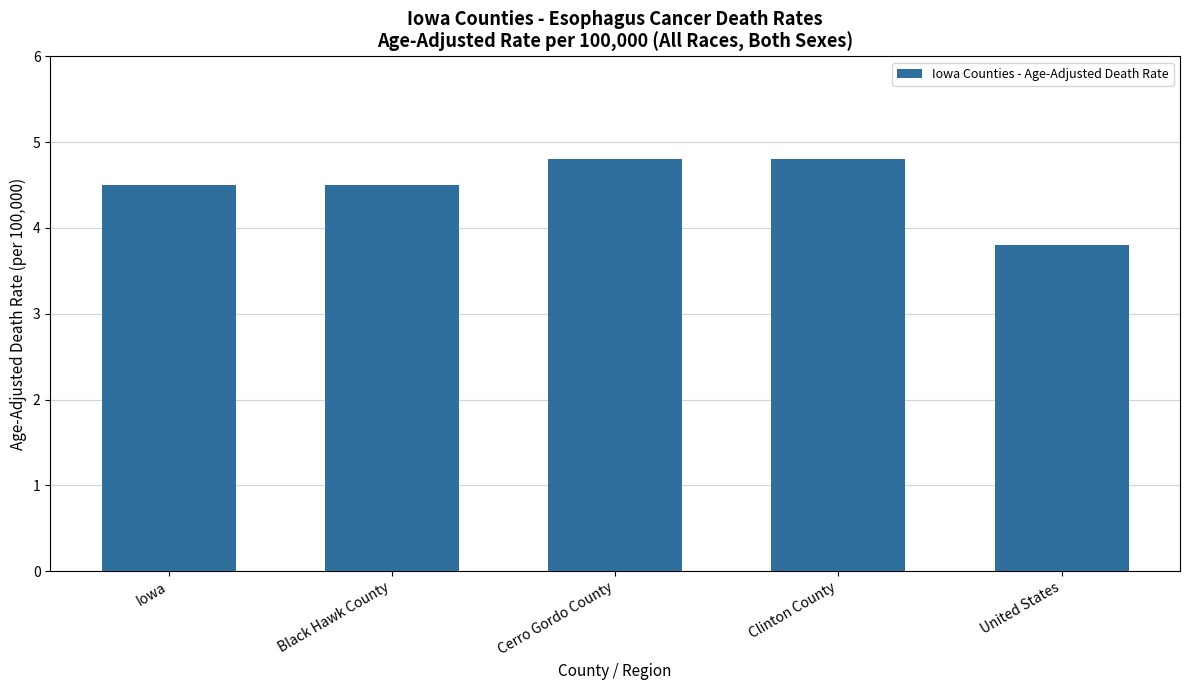

At which label does the data first exceed 4?

Iowa